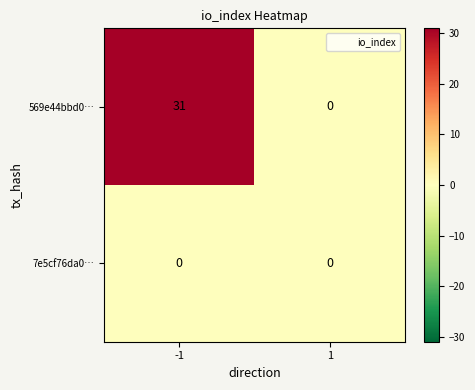

Count the number of categories in the chart.

2